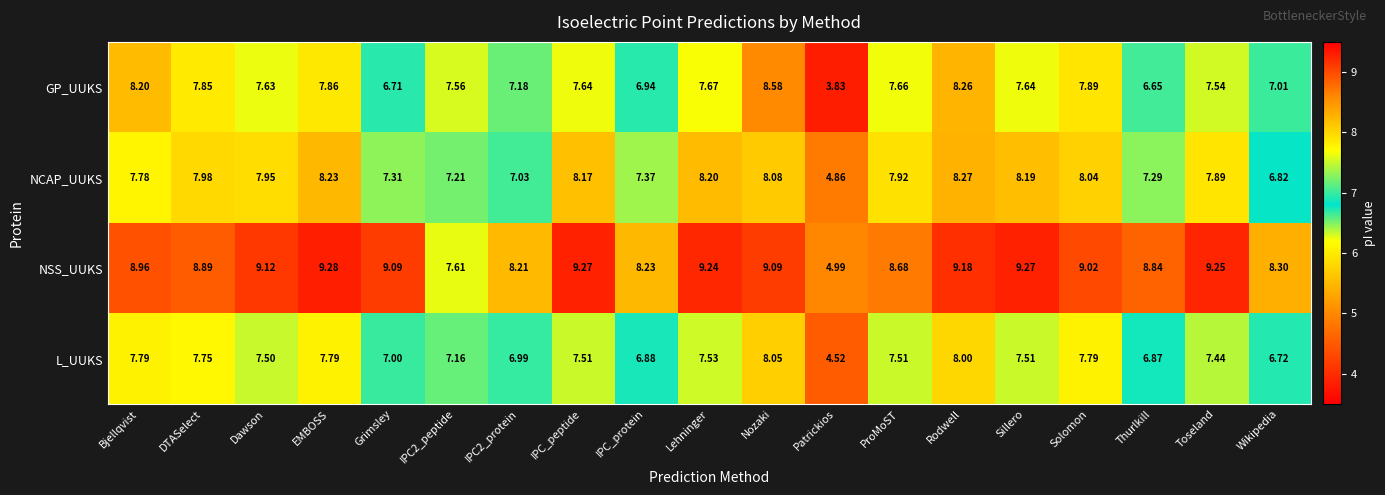

List the series in order of their peak value, lowest first.

L_UUKS, NCAP_UUKS, GP_UUKS, NSS_UUKS